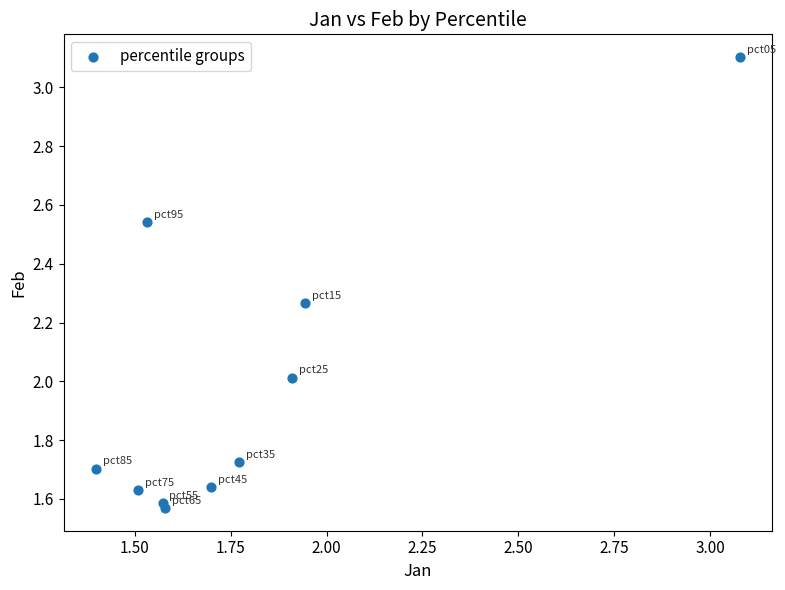

What is the range of Y values (max minus min)?

1.5